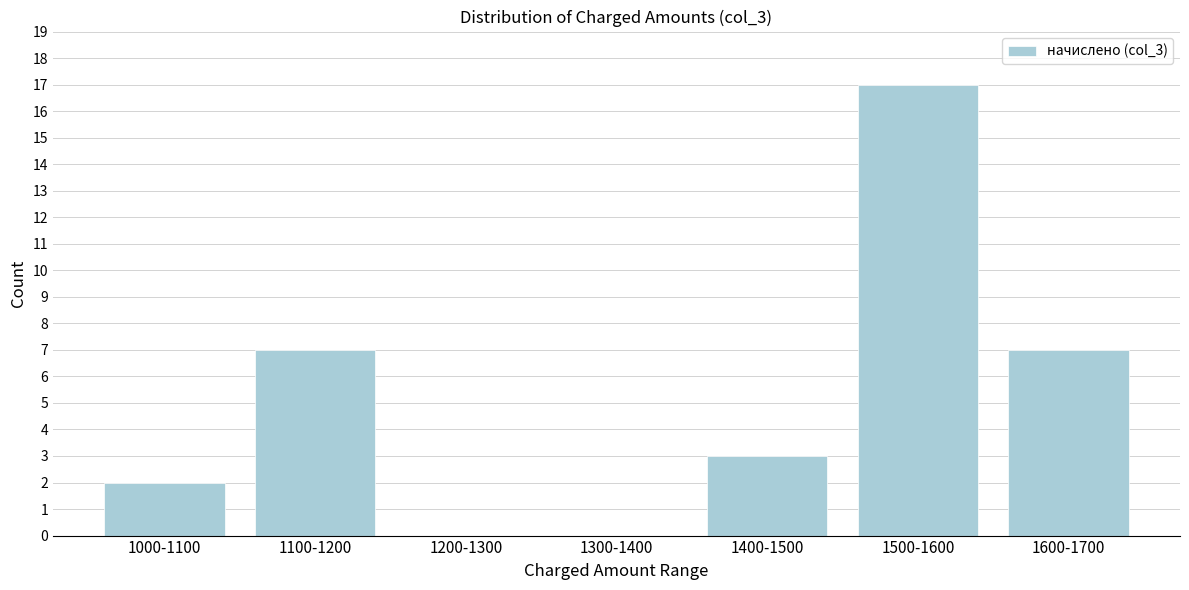

Reading right to left, list all the values displayed in this chart.

1600-1700=7	1500-1600=17	1400-1500=3	1300-1400=0	1200-1300=0	1100-1200=7	1000-1100=2